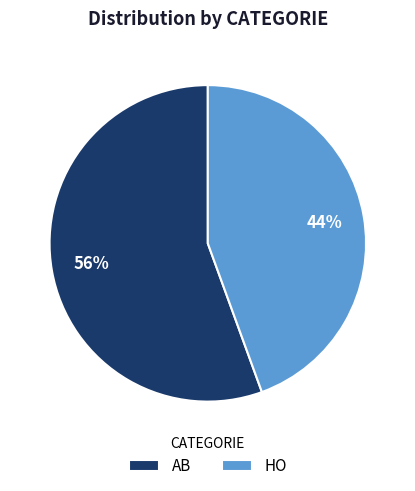

To the nearest percent, what is the average slice percentage?

50%